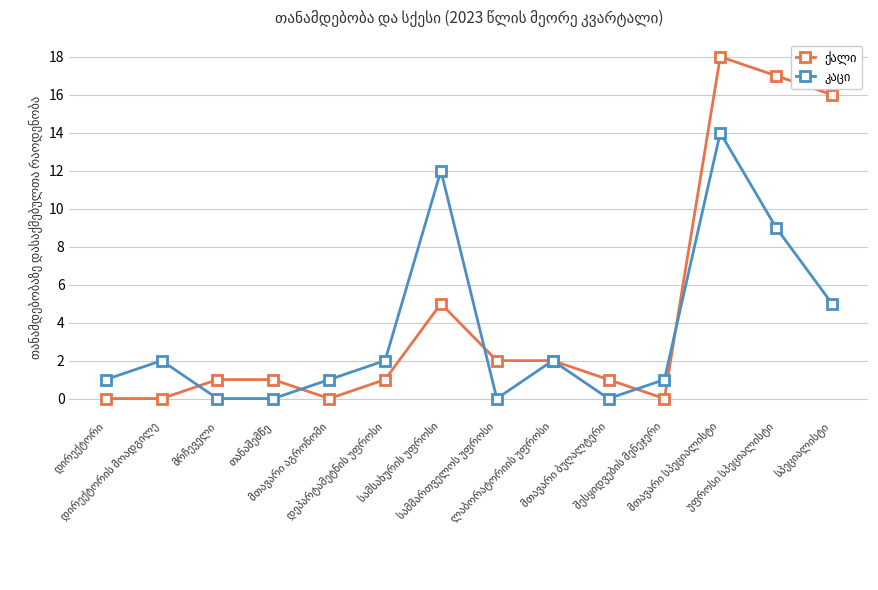

At how many categories does at least one series exceed 3?

4